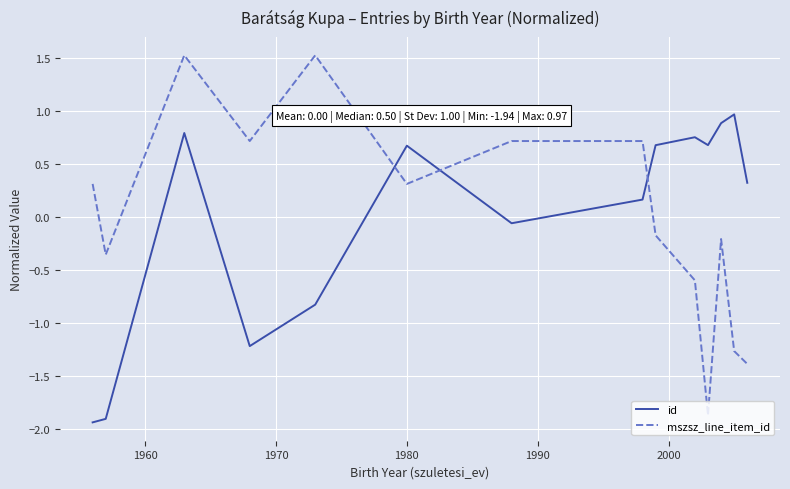

What is the highest value of the id series?

1.0